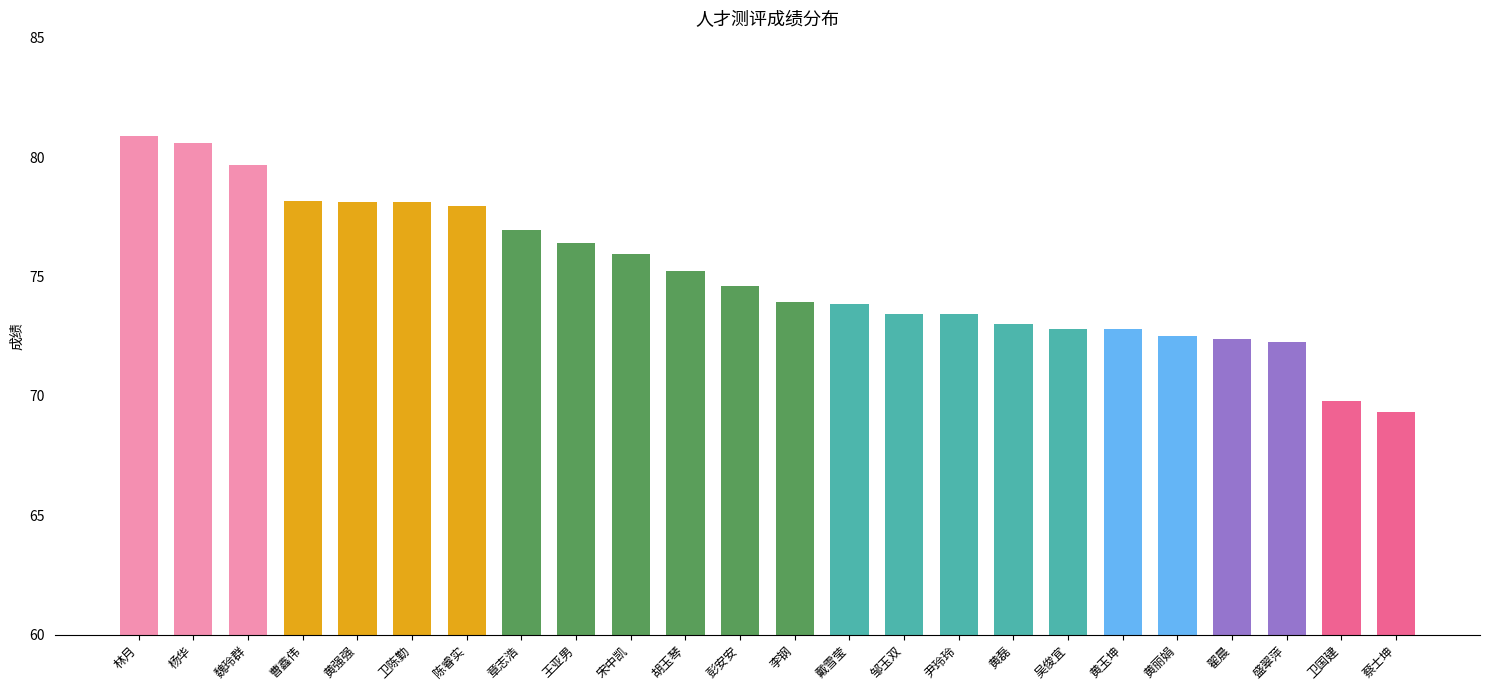

What position from the right is 宋中凯?

15